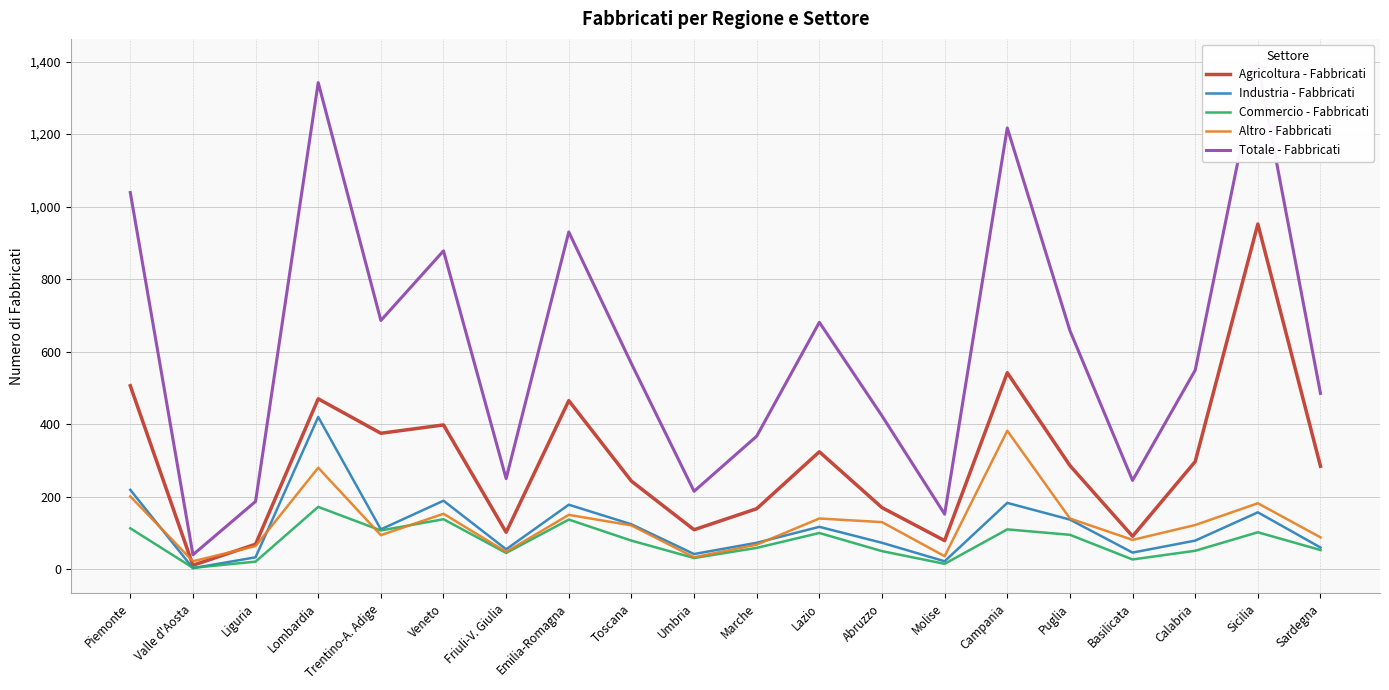

Is this an area chart (filled region under the line)?

No